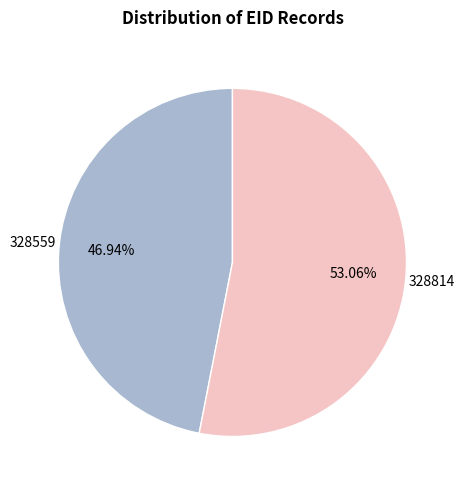

Which slice is the largest?

328814